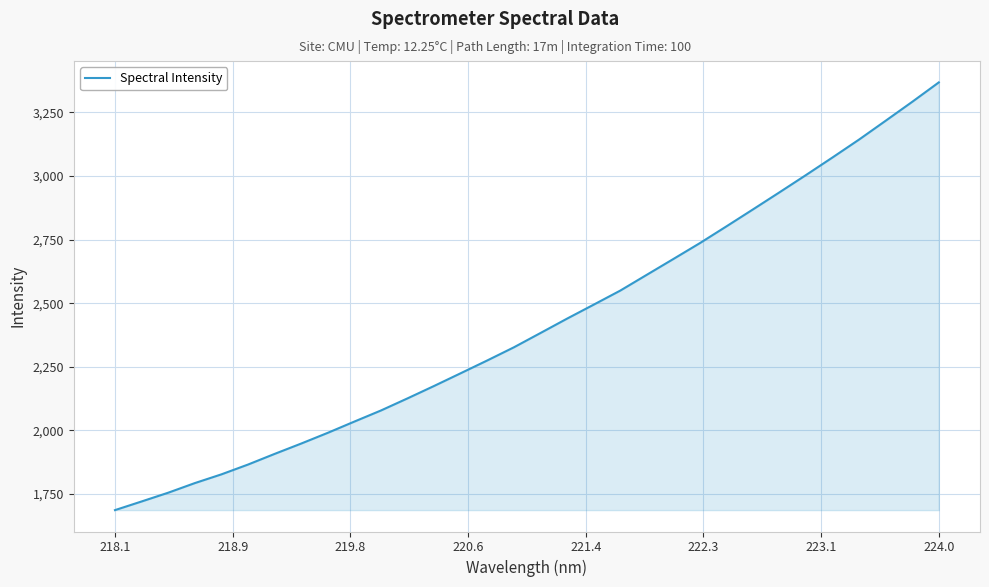

What is the smallest value displayed?

1687.2